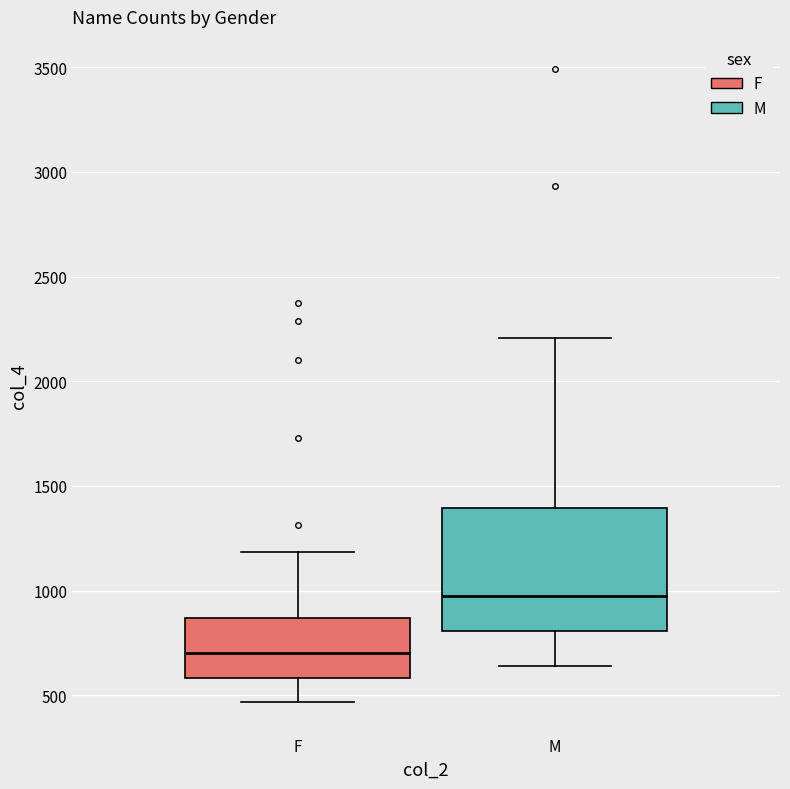

Which box has the highest median line?

M